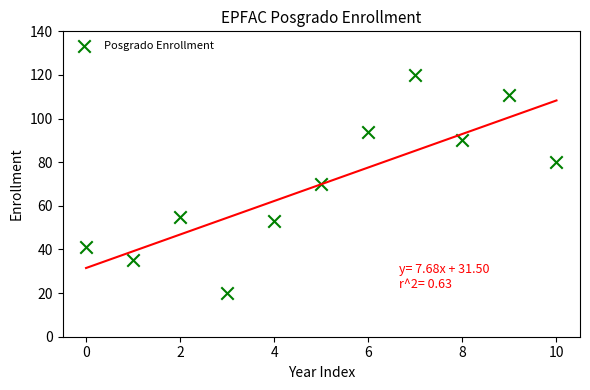

What is the range of Y values (max minus min)?

100